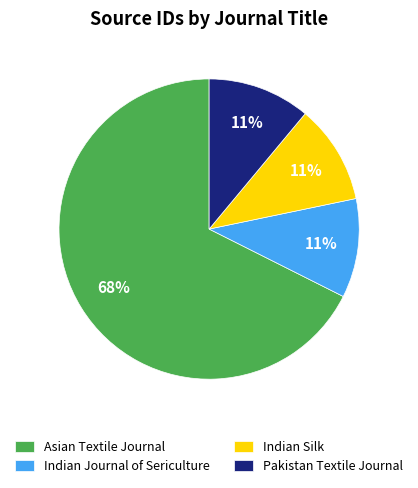

Which slice is the largest?

Asian Textile Journal